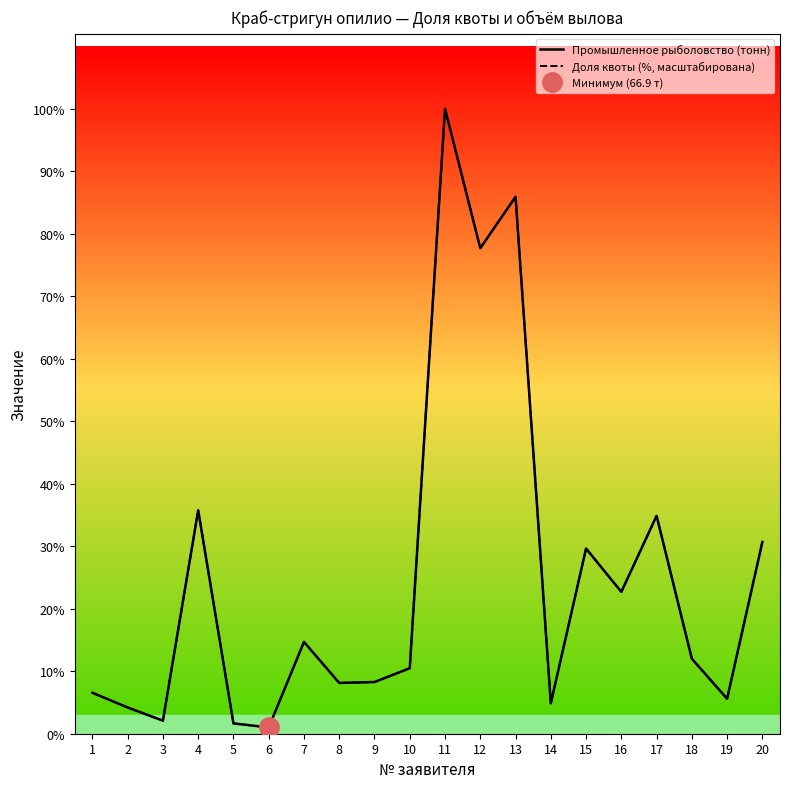

What is the average value of the Доля квоты (%, масштабирована) series?

1006.0